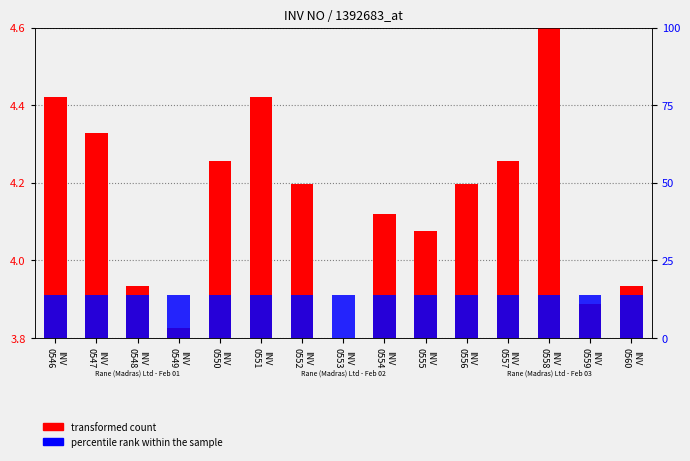

Between INV
0547 and INV
0549, which is larger?

INV
0547